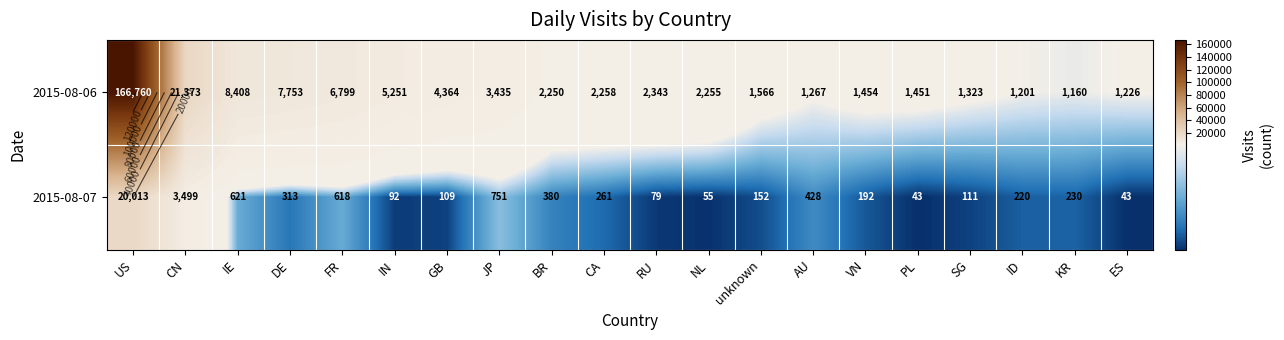

What is the total value across all series at unknown?

1718